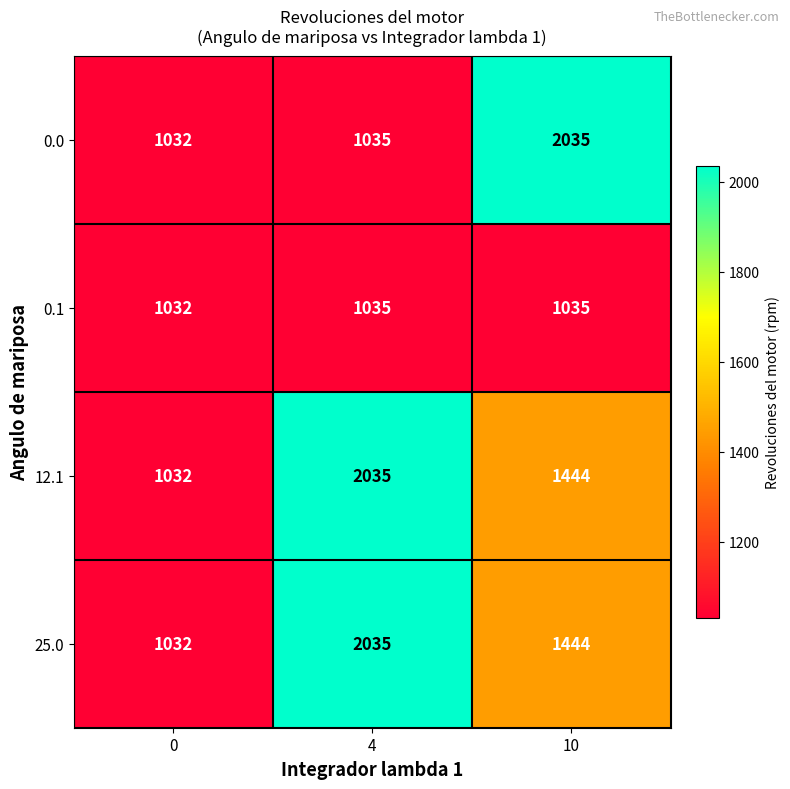

Which category has the highest value in the 0.0 series?

10